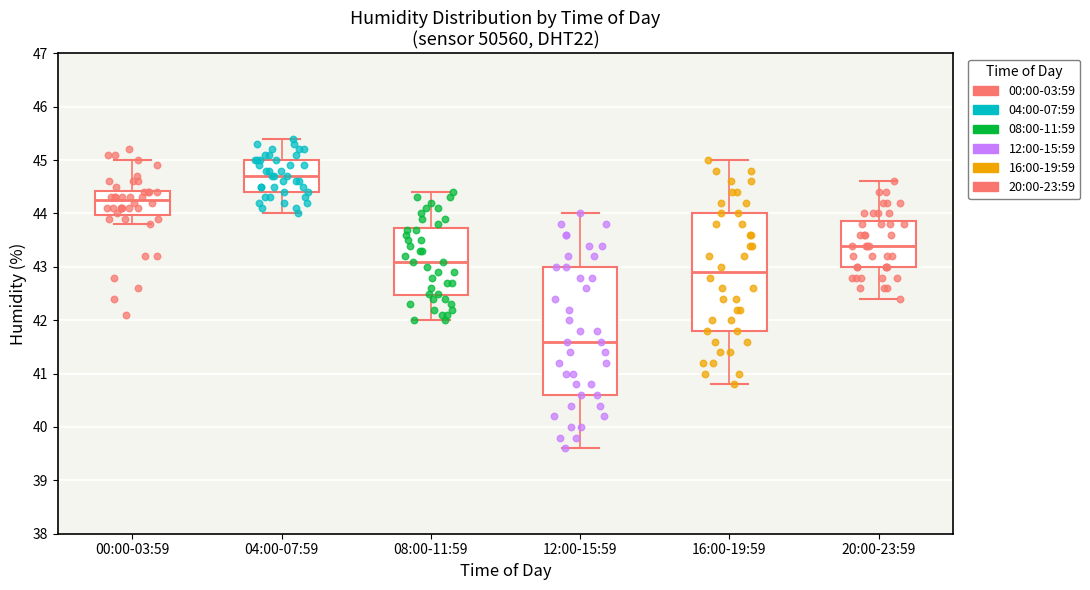

Which box's median line is the highest?

04:00-07:59